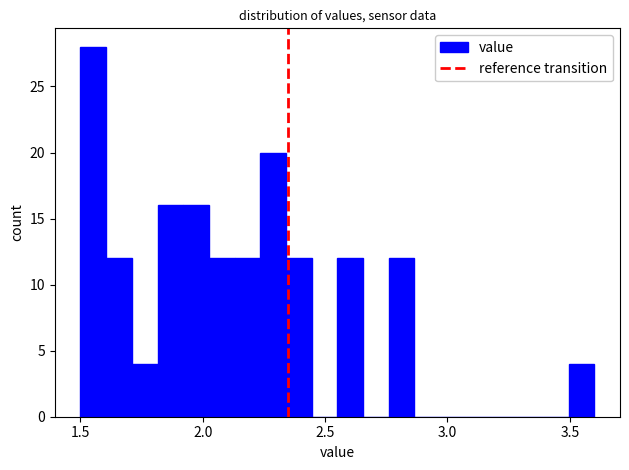

Read against the x-axis, roughly where is the centre of the tallest bar?

1.55